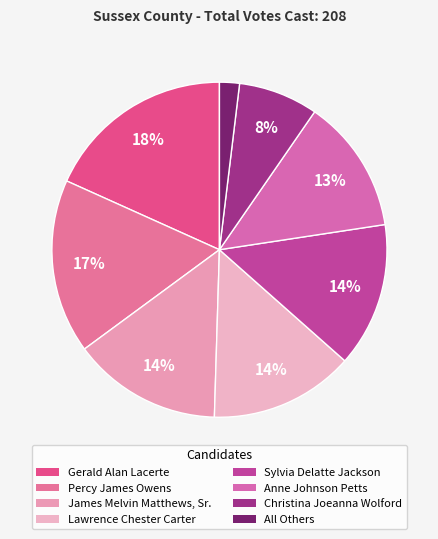

What is the largest slice in the pie chart?

Gerald Alan Lacerte